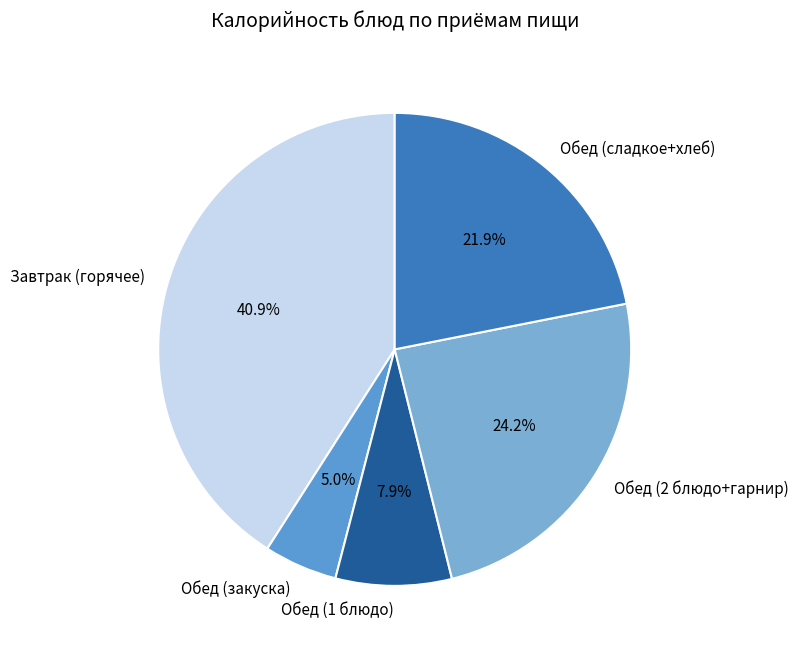

What percentage is NOT represented by Завтрак (горячее)?

59.1%